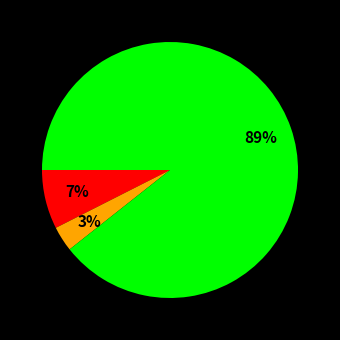

Is there a majority slice in this chart?

Yes